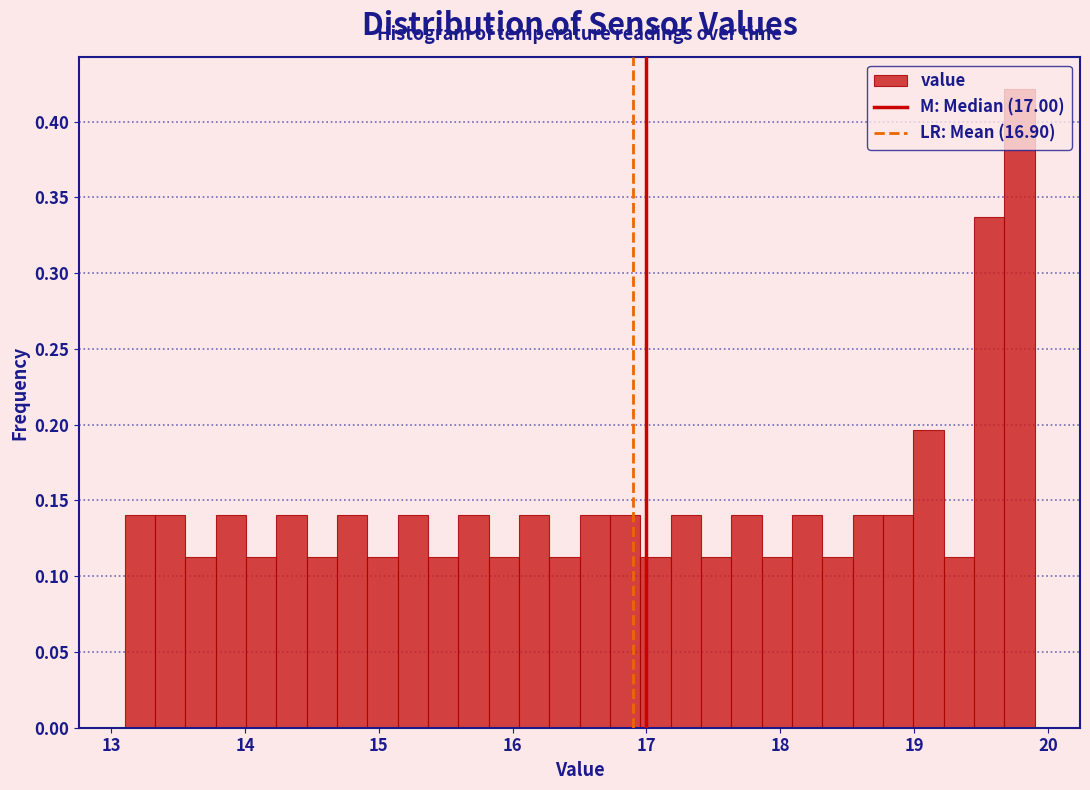

Read against the x-axis, roughly where is the centre of the tallest bar?

19.8